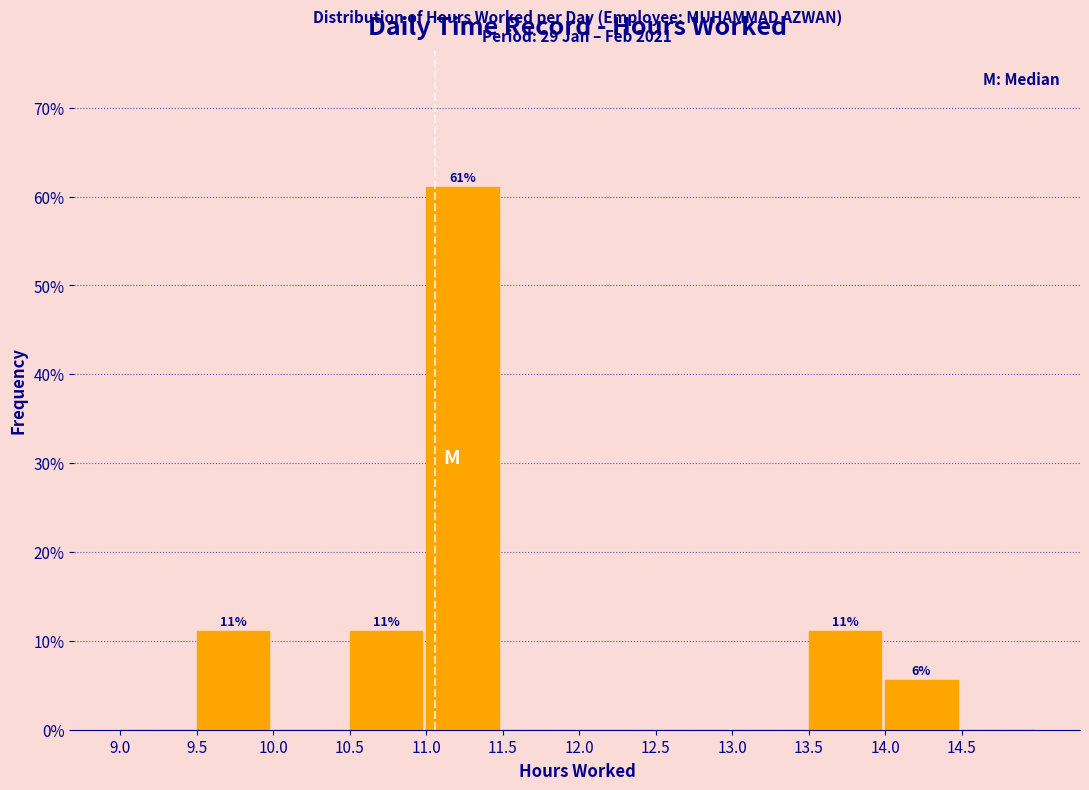

Which range on the x-axis has the tallest bar?

11.0 to 11.5